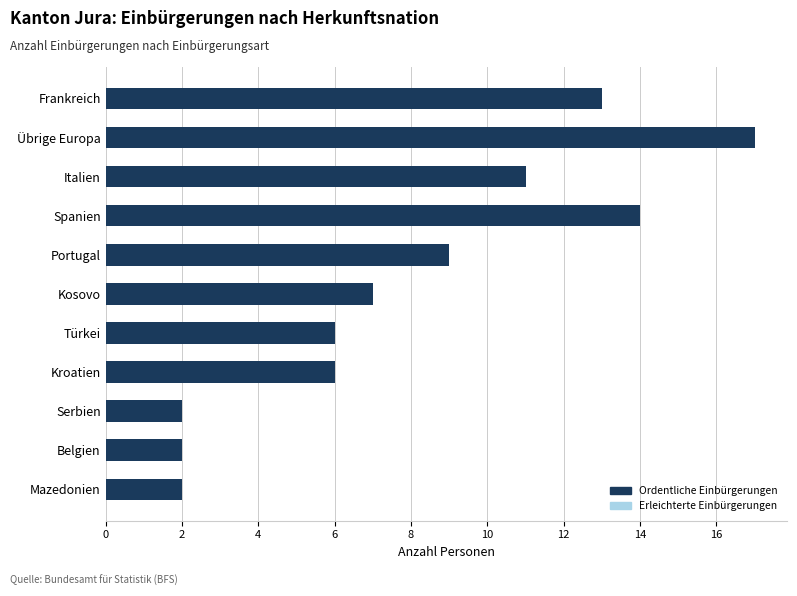

Which has a higher value, Übrige Europa or Mazedonien?

Übrige Europa